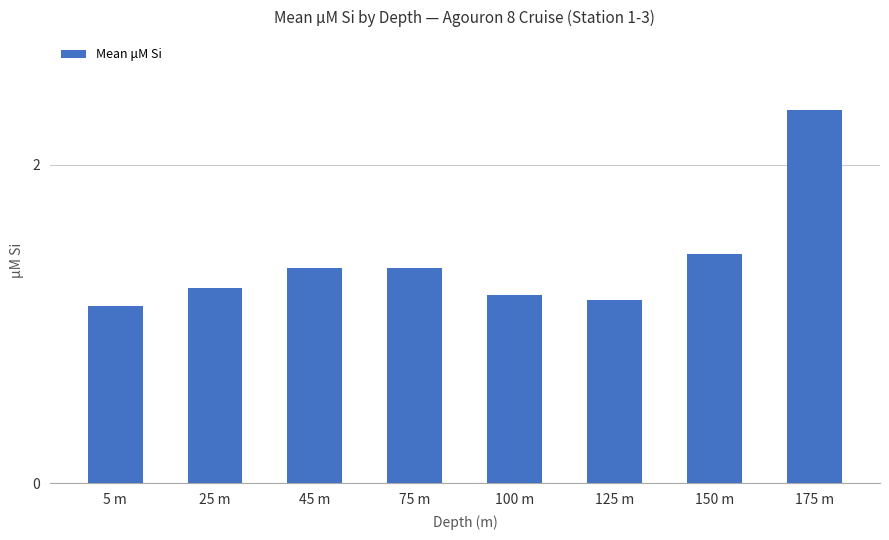

Which category has the highest value across all series?

175 m